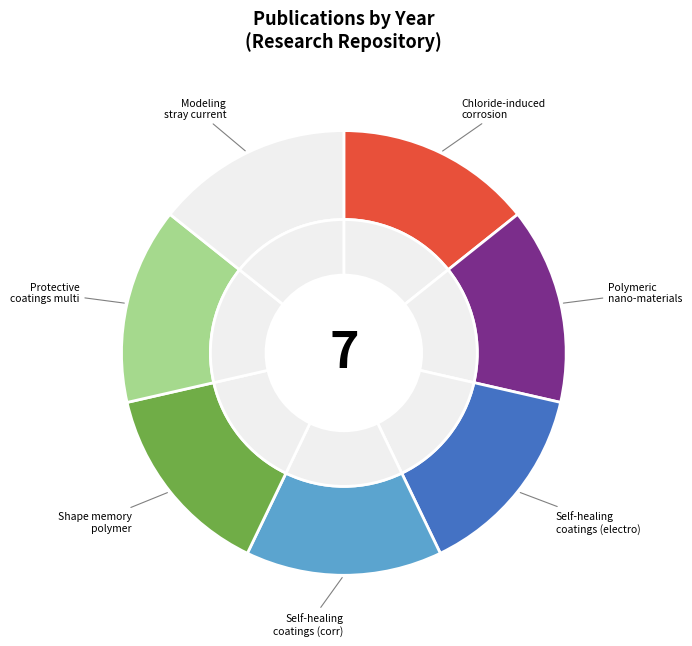

Is there any slice that represents more than half of the pie?

No